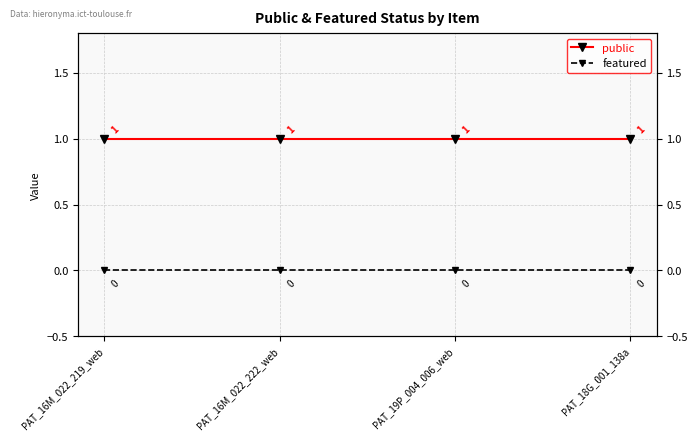

Read the public value at PAT_18G_001_138a.

1